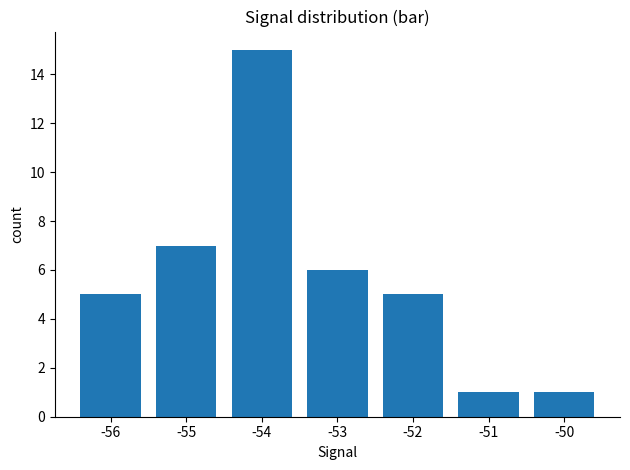

Approximately how many times larger is the value at -53 compared to -52?

1.2